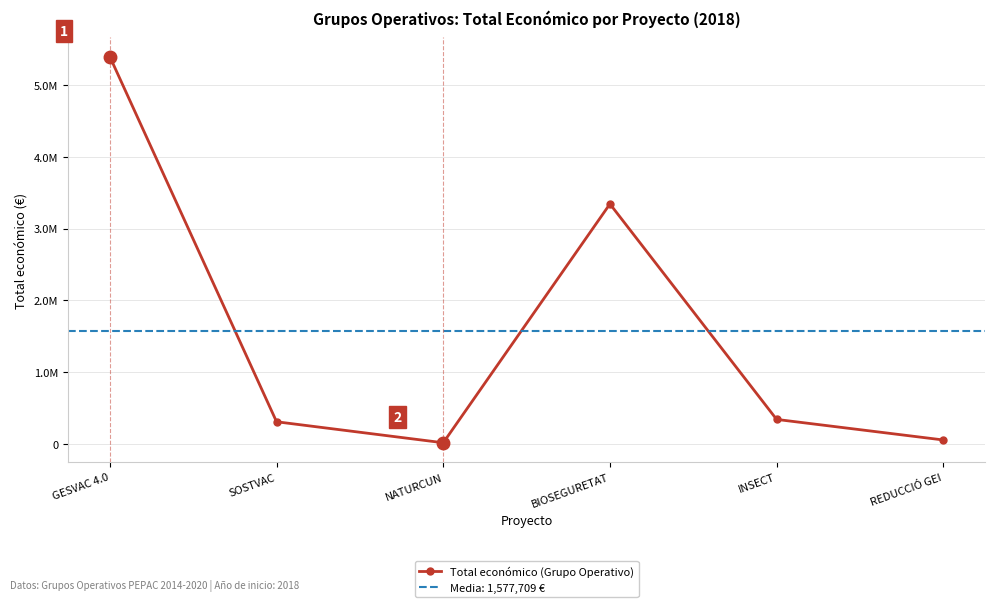

At which label is the value closest to 2705038?

BIOSEGURETAT